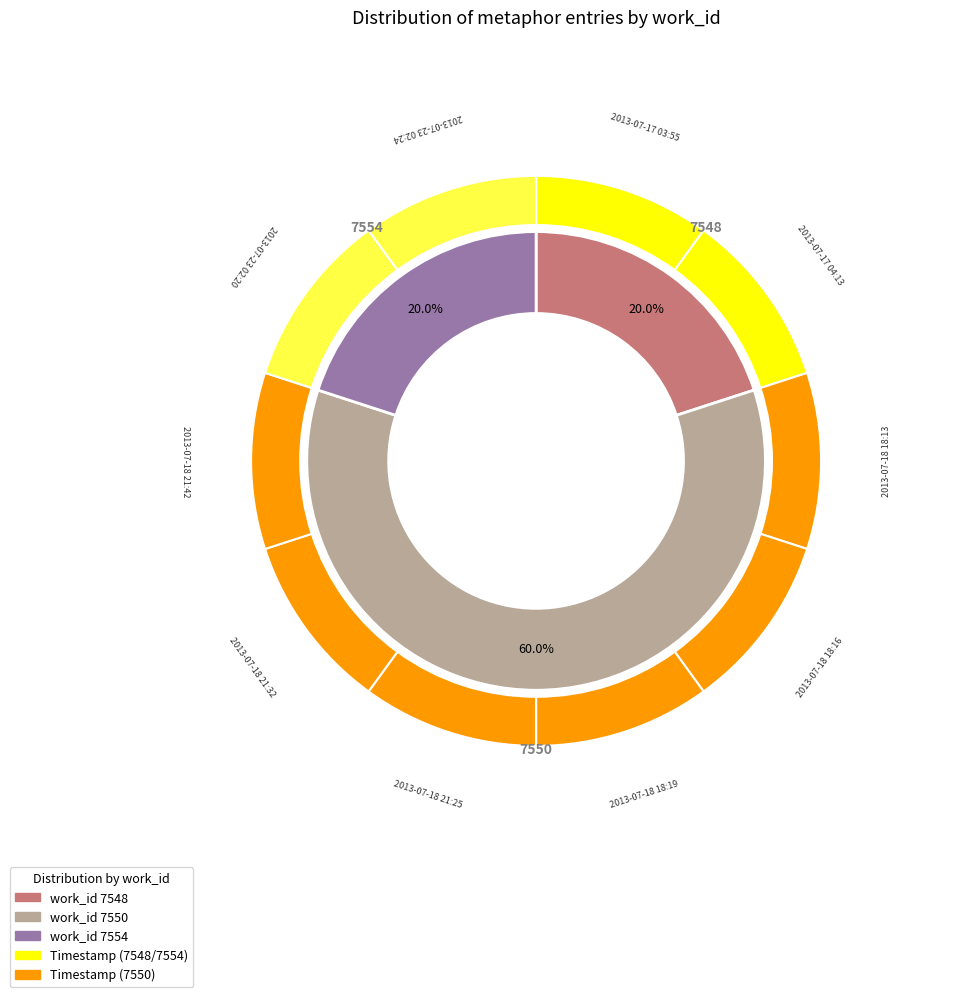

Does 2013-07-18 18:13 represent more than half of the total?

No